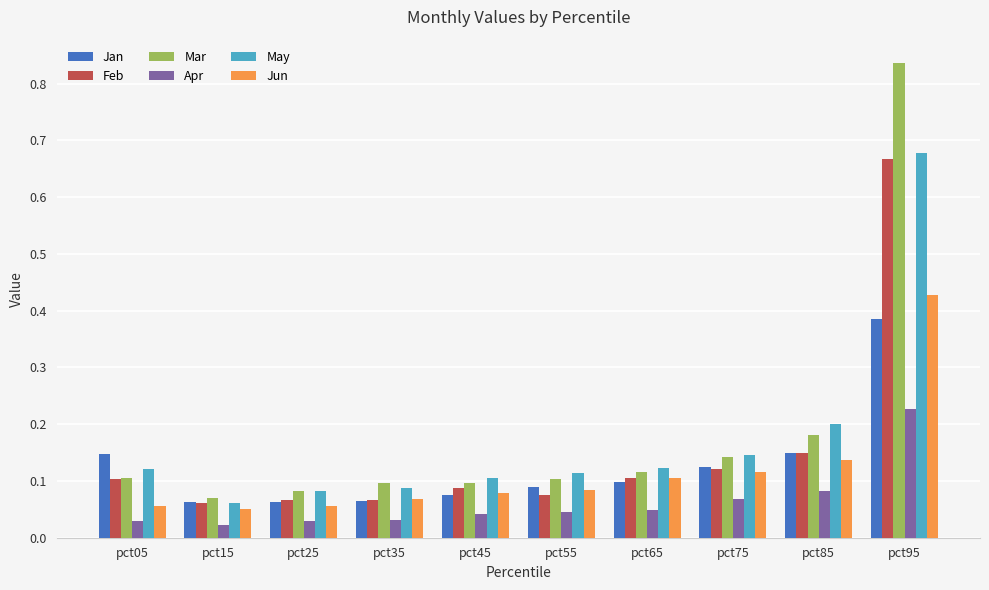

What are all the series names shown in the legend?

Jan, Feb, Mar, Apr, May, Jun